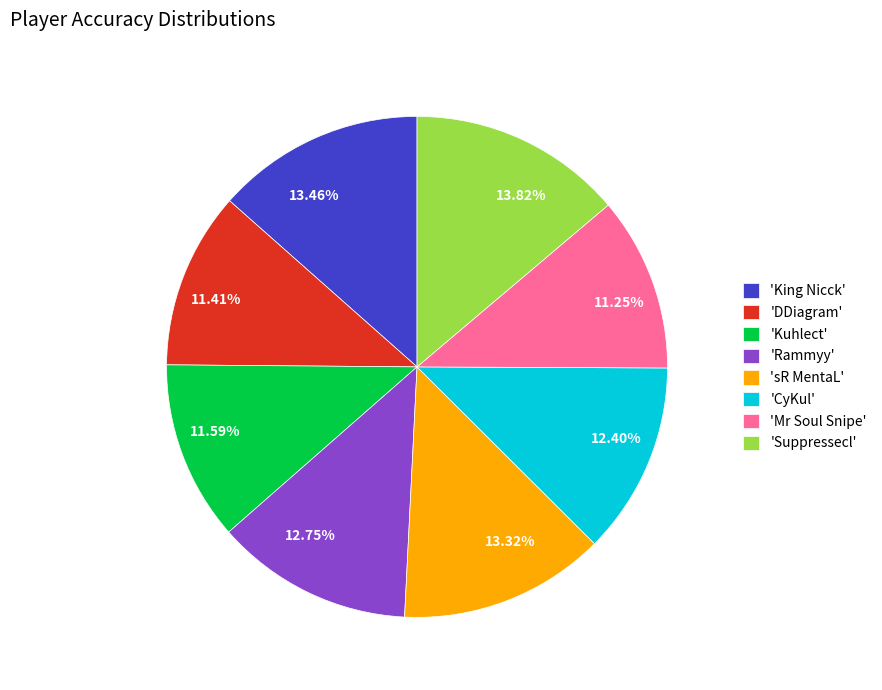

Approximately how many times larger is the value at 11.41% compared to 13.82%?

0.8